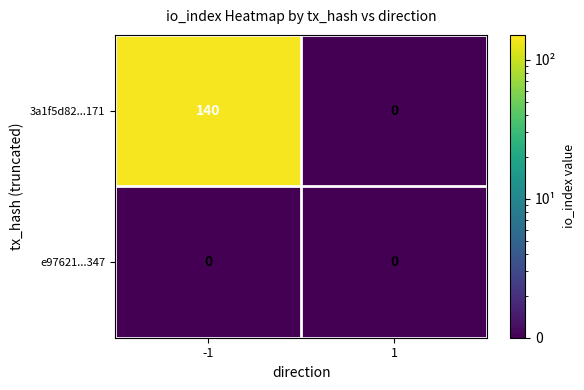

Is it true that 3a1f5d82...171 equals 64 at -1?

False